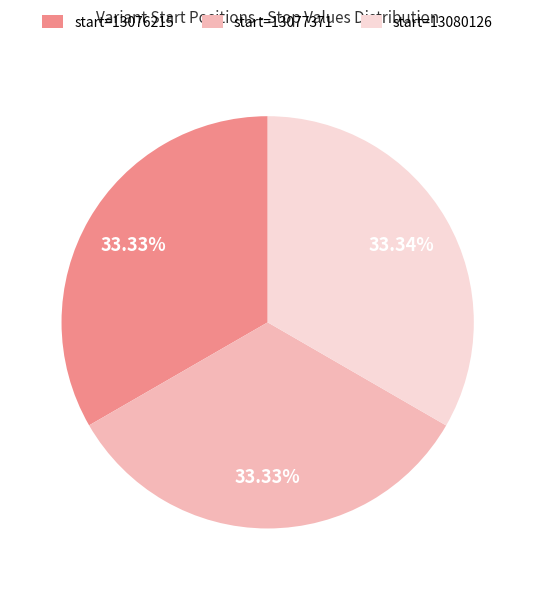

Approximately how many times larger is the value at start=13076215 compared to start=13077371?

1.0